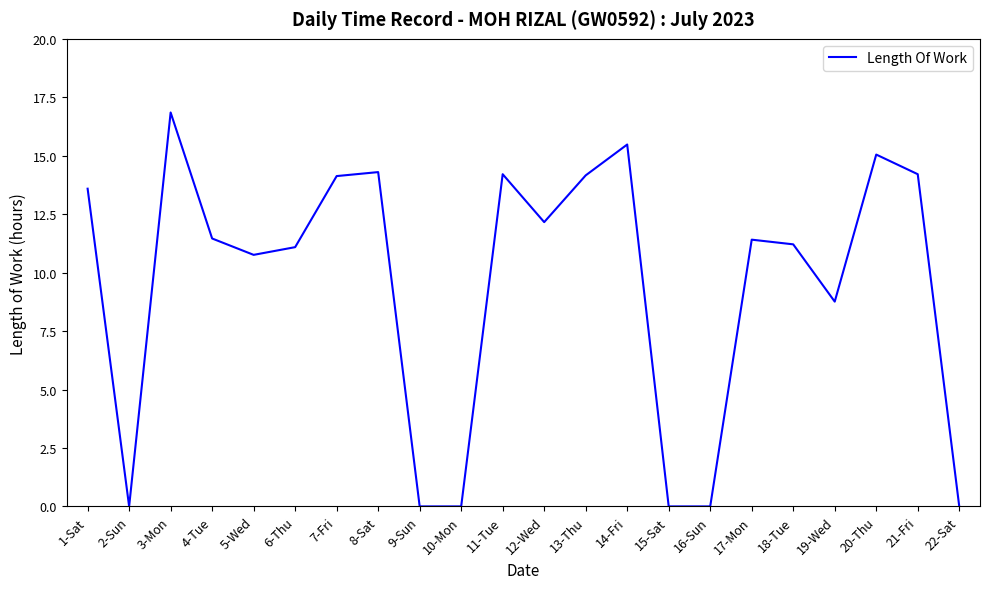

How many interior local peaks (higher than both neighbors) does the data have?

6